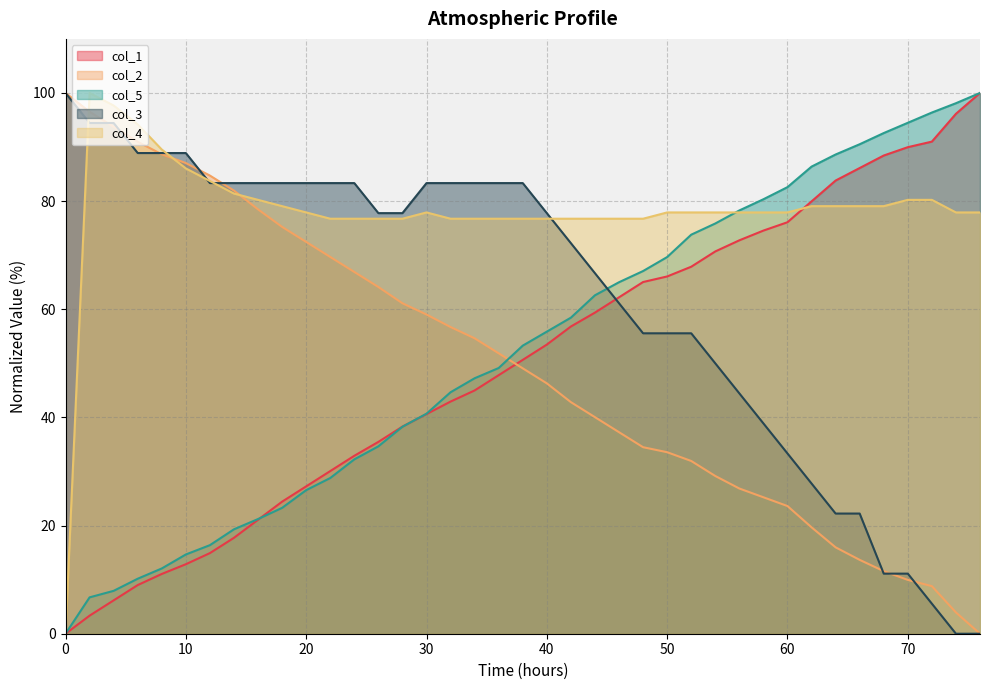

What is the sum of all col_2 values?

1937.7